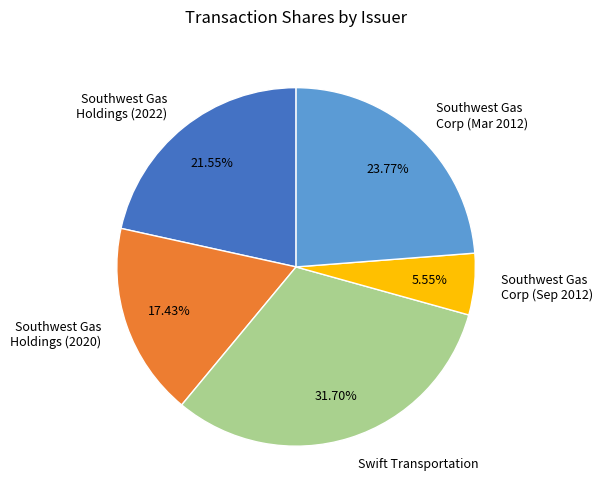

Which has a higher value, Swift Transportation or Southwest Gas Corp (Sep 2012)?

Swift Transportation